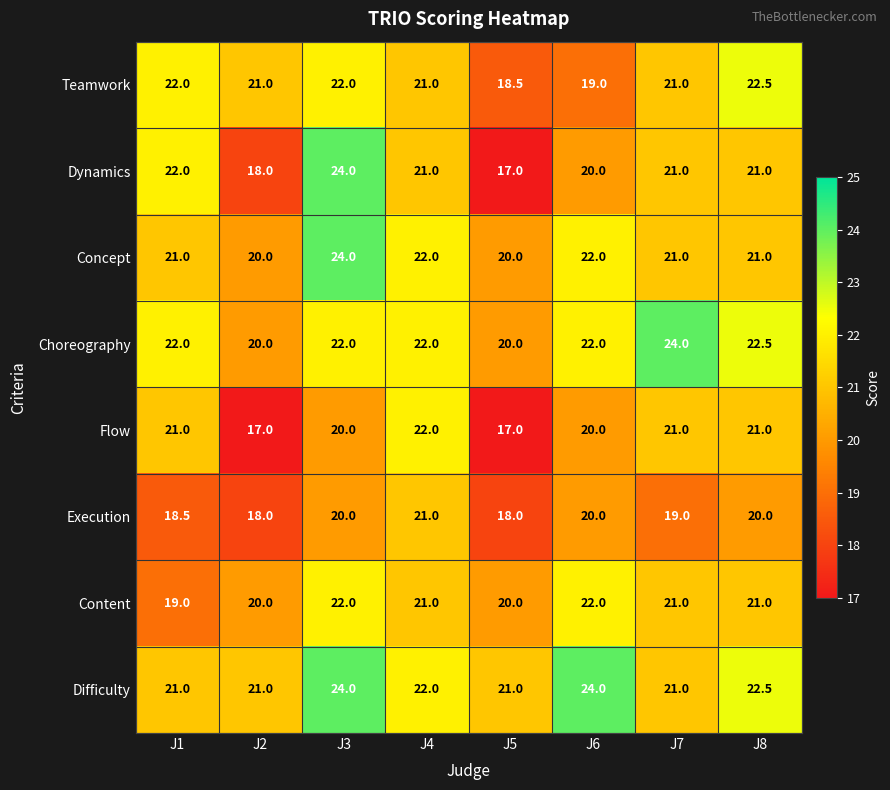

Which category has the lowest value in the Teamwork series?

J5